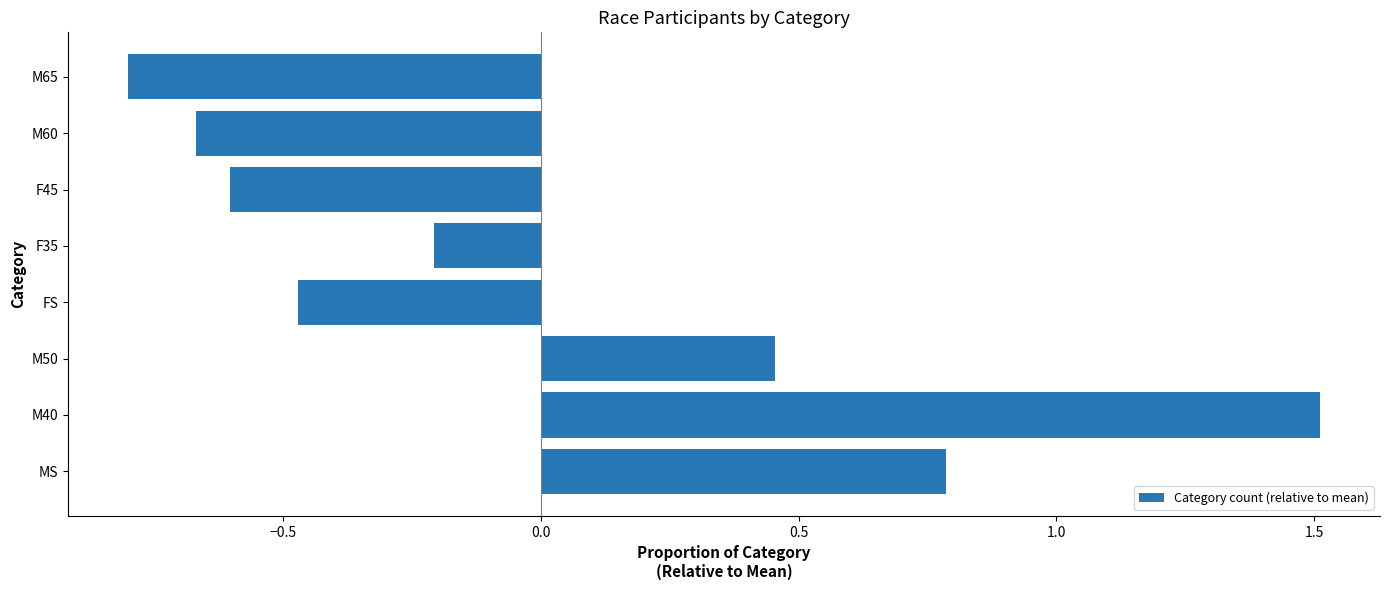

Between M60 and M50, which is larger?

M50